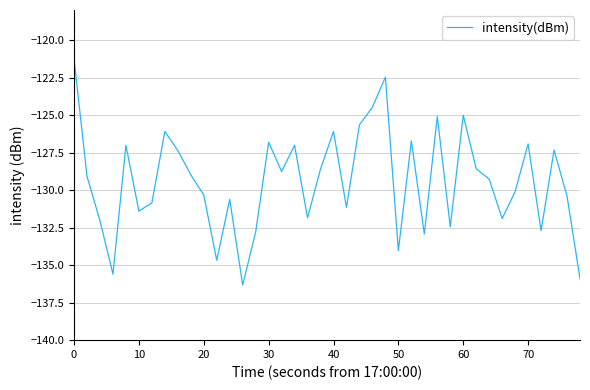

What is the difference between the maximum and minimum values?

15.1